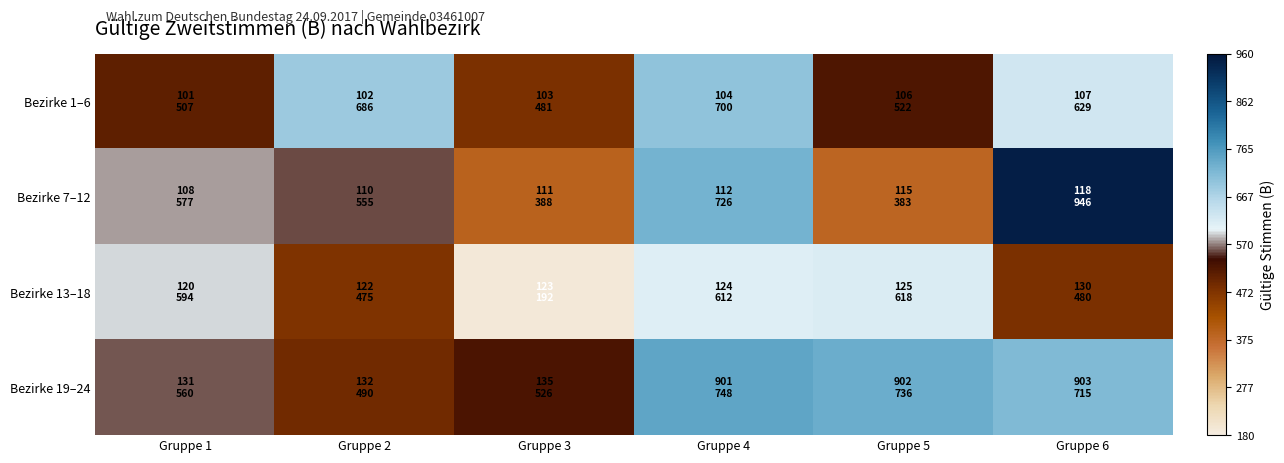

Which series has the largest range (max minus min)?

Bezirke 7–12